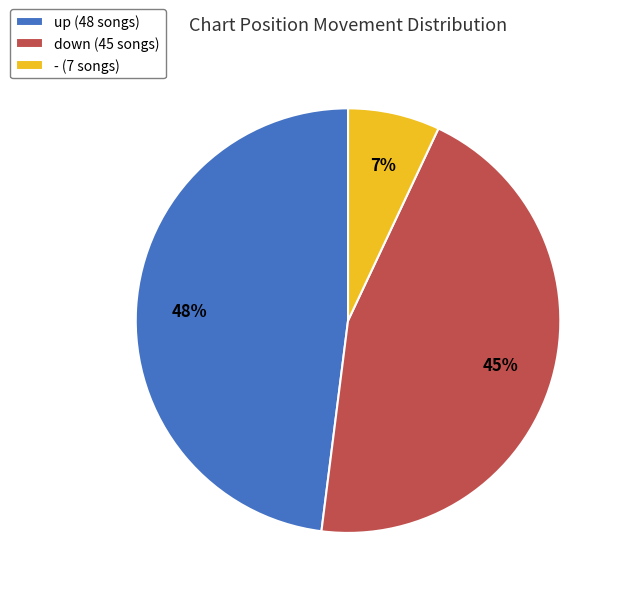

Is there a majority slice in this chart?

No